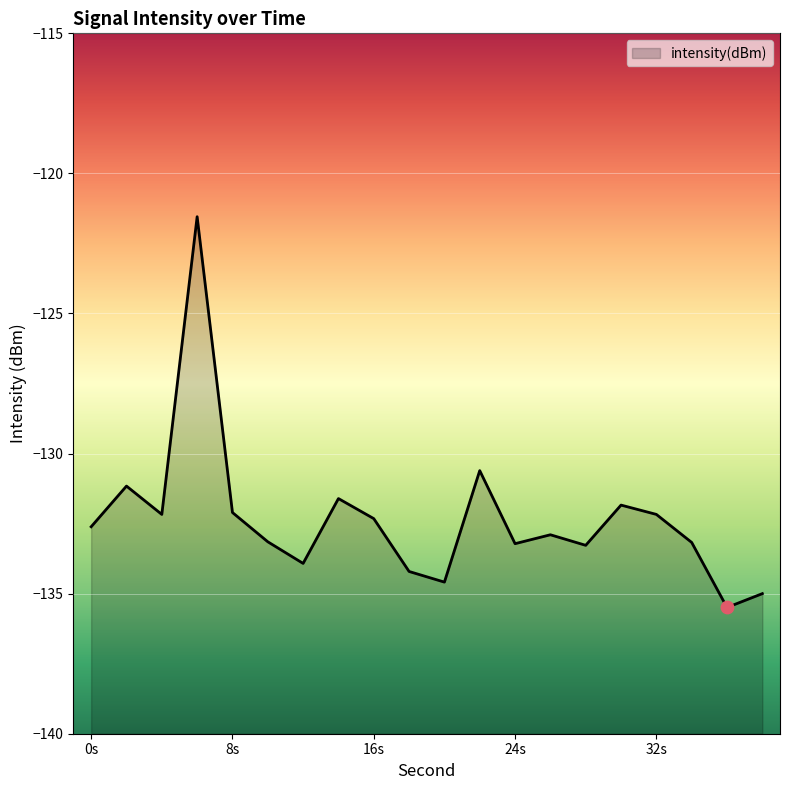

Between 10 and 6, which is larger?

6